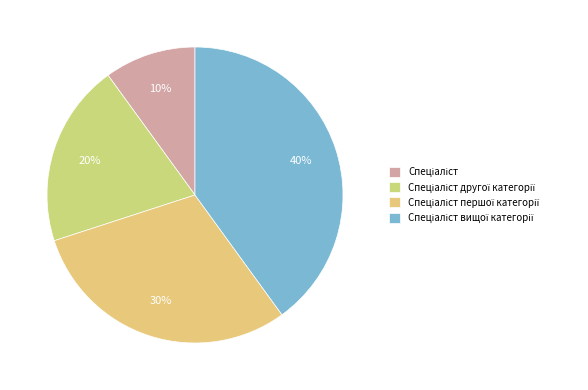

Count the number of slices in the pie.

4